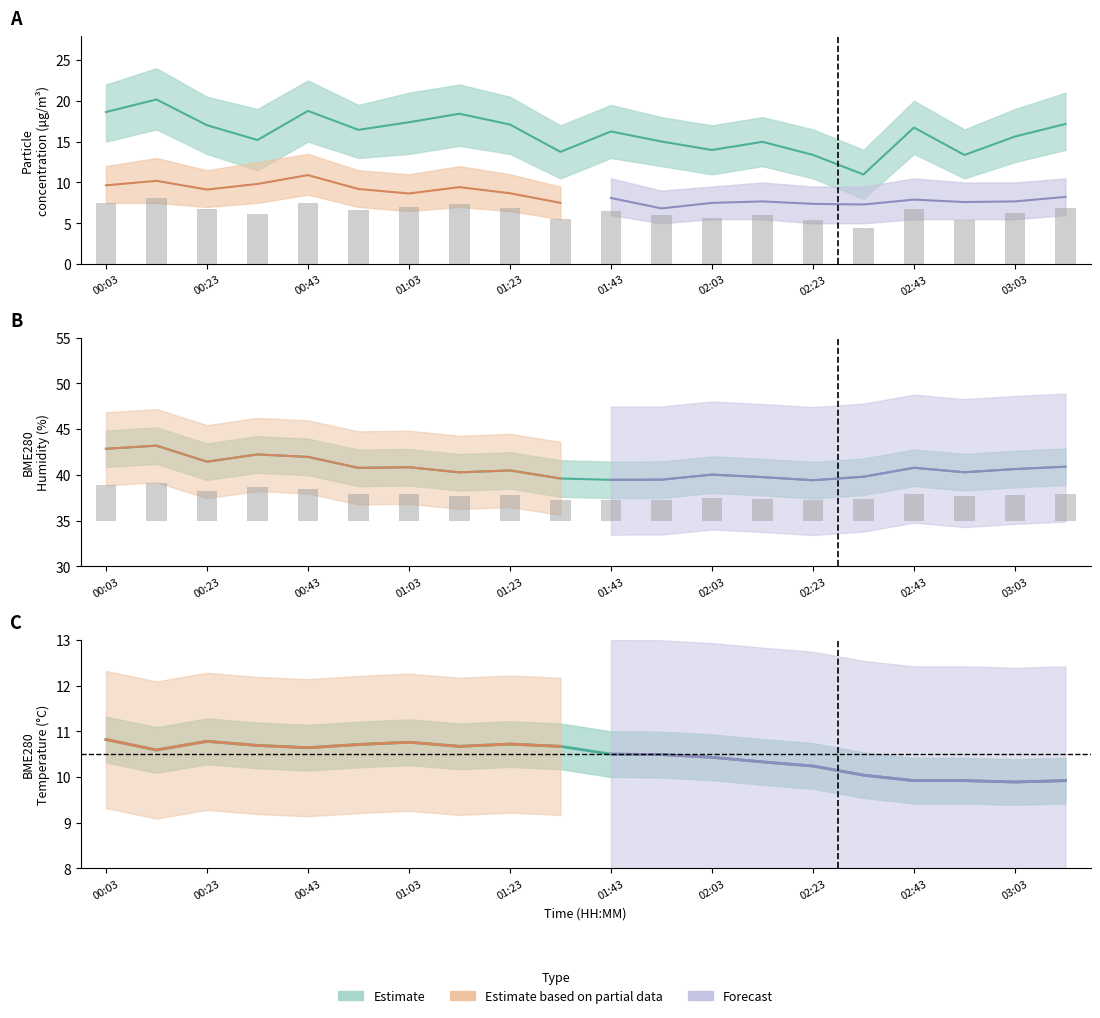

What is the difference between the maximum and second lowest values in the SDS_P1 series?

6.8